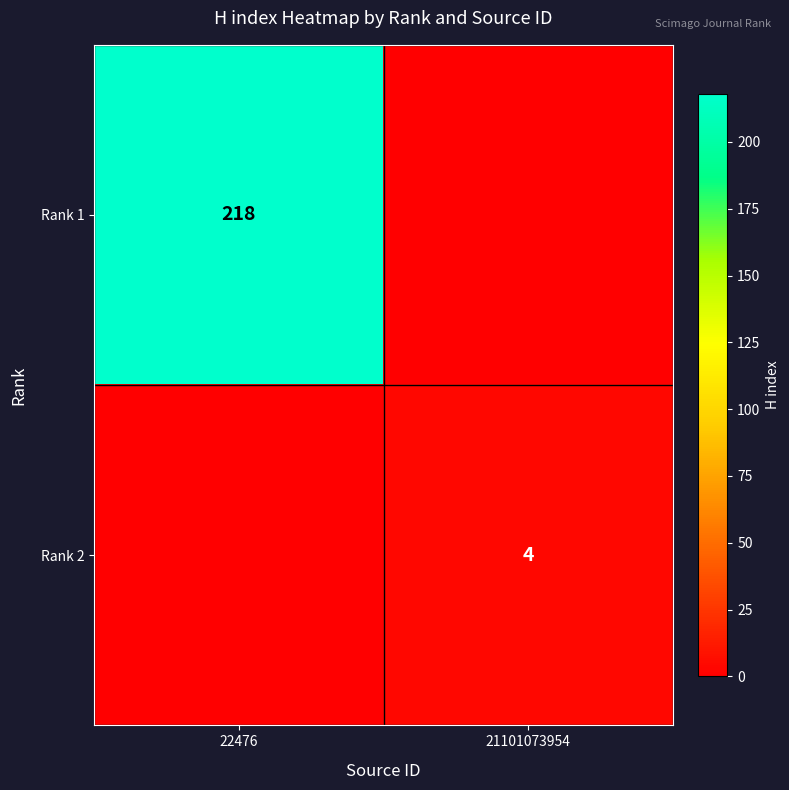

At how many categories does at least one series exceed 110?

1